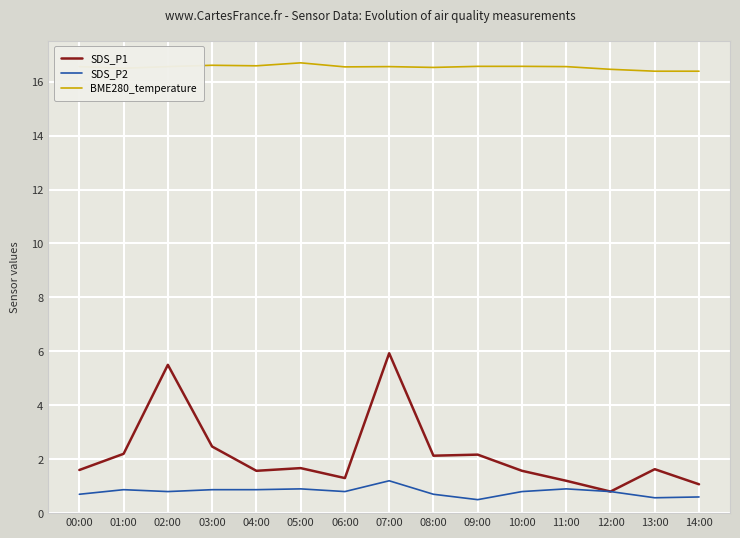

What is the lowest value of the SDS_P1 series?

0.8